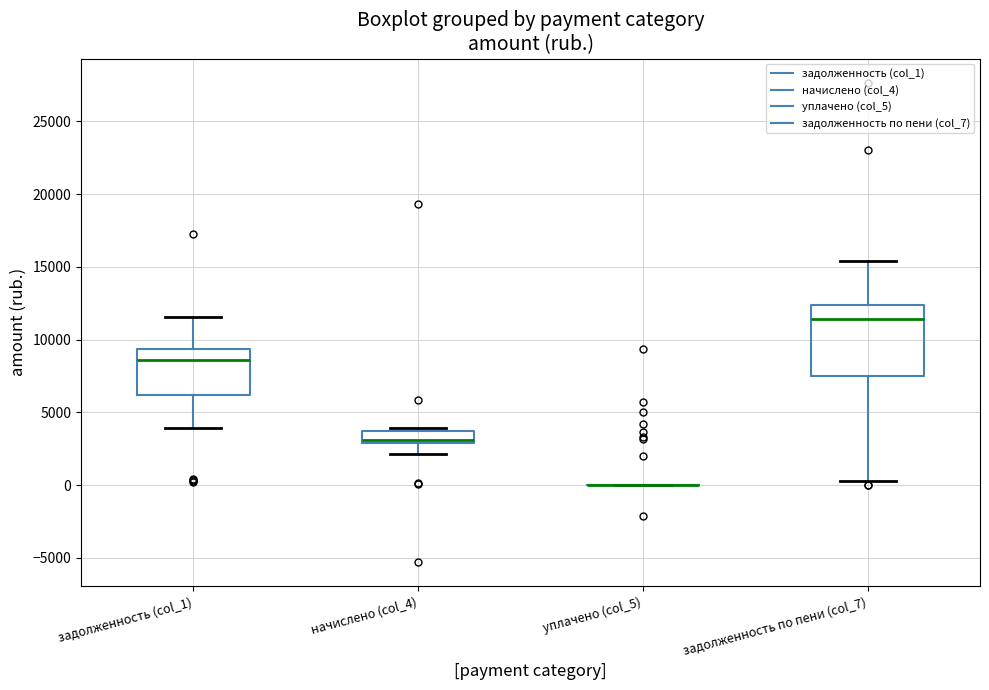

Reading left to right, transcribe this box plot: for each box, give where its median line is, the range the box spans, and where its two whiskers end, as read against the y-axis. The values are not printed on the chart, so give them approximately, as read against the axis.

задолженность (col_1): median 8500, box 6000 to 9500, whiskers 4000 to 11500
начислено (col_4): median 3000 (just above the box's lower edge), box 3000 to 3500, whiskers 2000 to 4000
уплачено (col_5): box collapsed to a line at 0, whiskers 0 to 0
задолженность по пени (col_7): median 11500, box 7500 to 12500, whiskers 500 to 15500